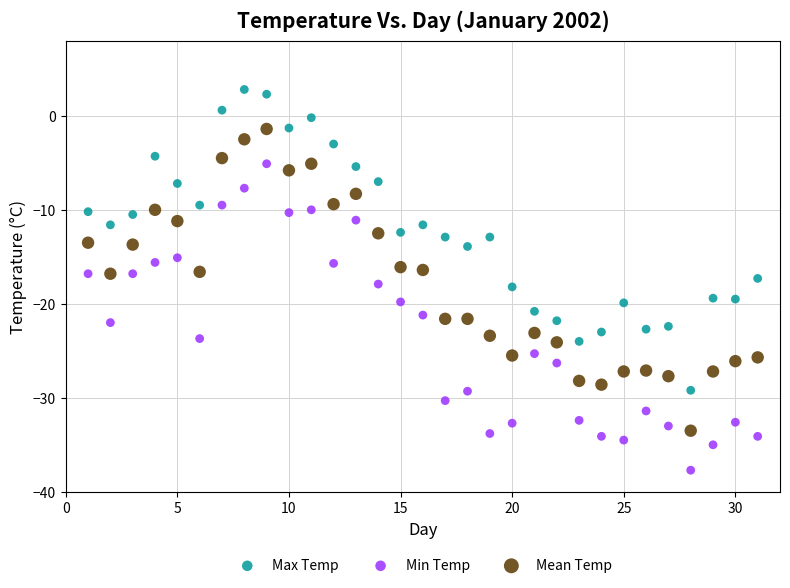

Which series has the widest spread of Y values?

Min Temp